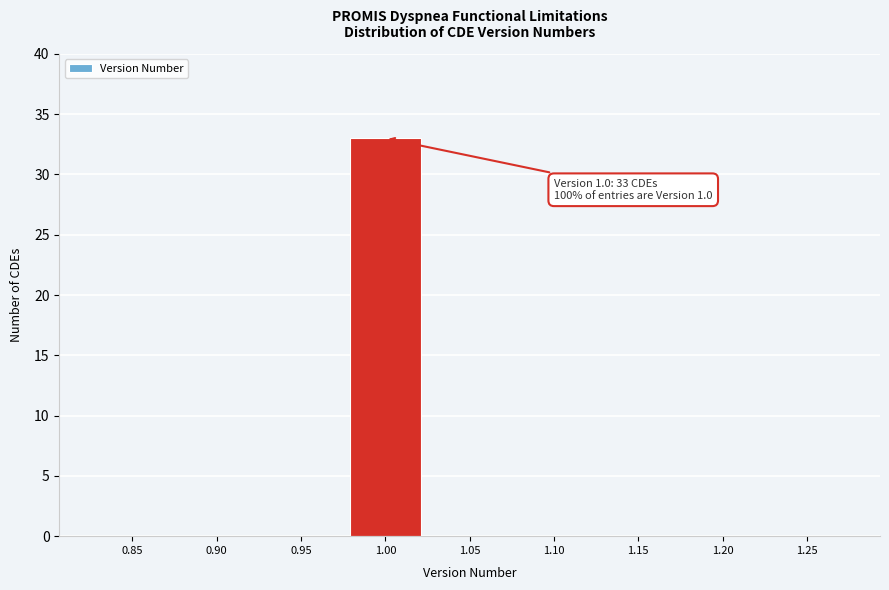

Reading left to right, transcribe all the data shown in this chart.

0.85=0	0.90=0	0.95=0	1.00=33	1.05=0	1.10=0	1.15=0	1.20=0	1.25=0